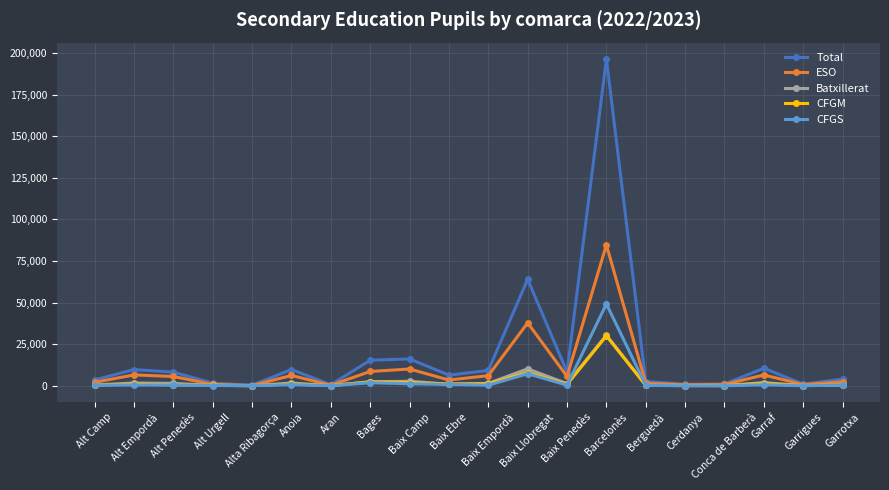

Which series has the widest spread of values?

Total